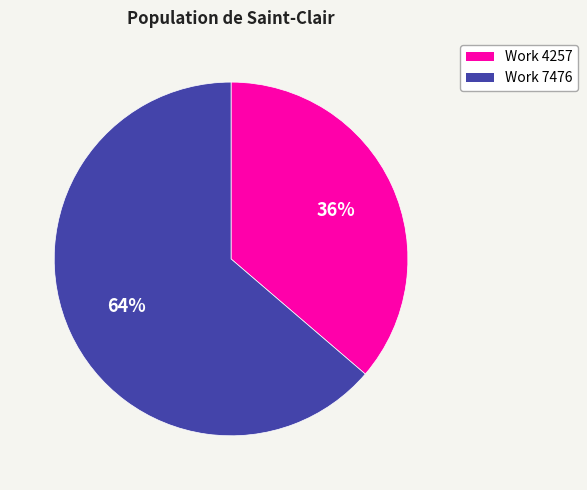

Count the number of slices in the pie.

2